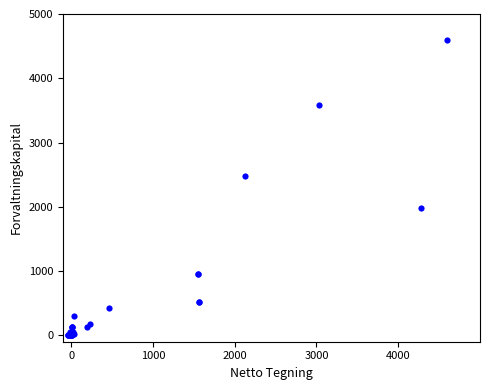

What Y value in the scatter plot is closest to 2300?

2486.0